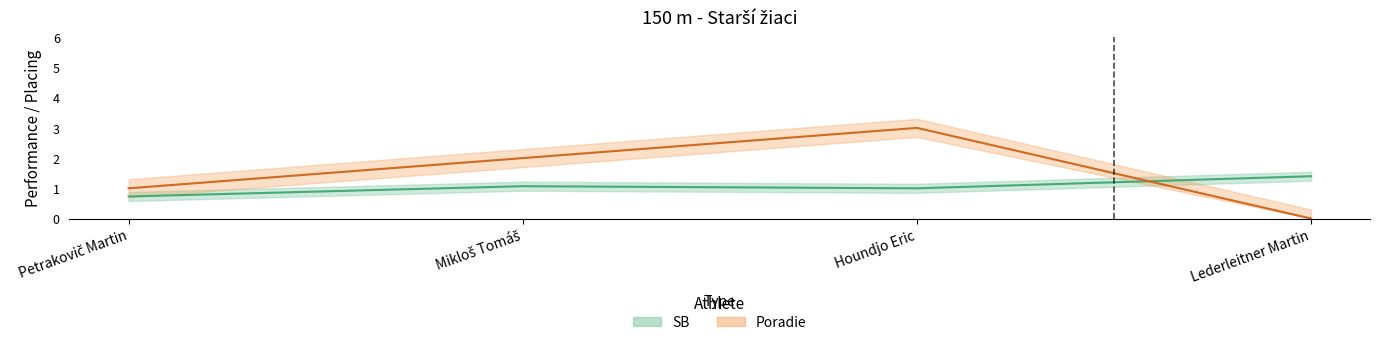

How many data points does each series have?

4